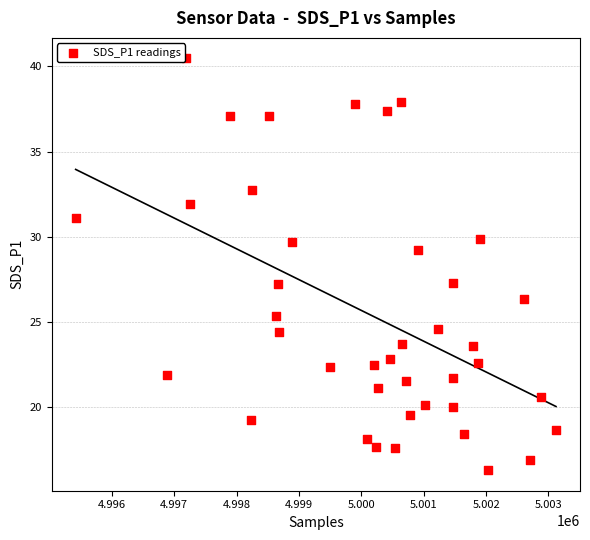

What is the range of X values (max minus min)?

7700.0